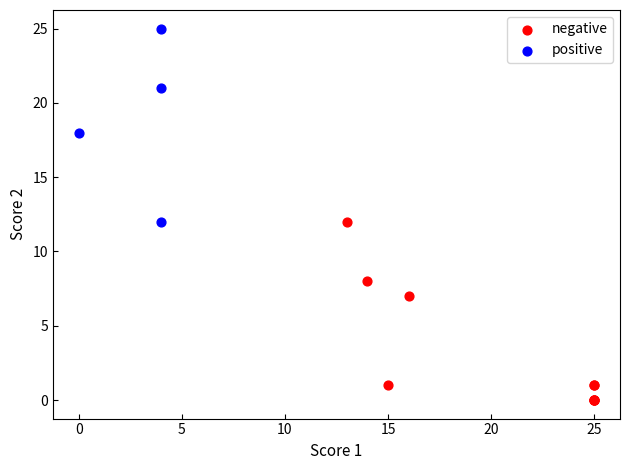

Which series contains the lowest Y value?

negative